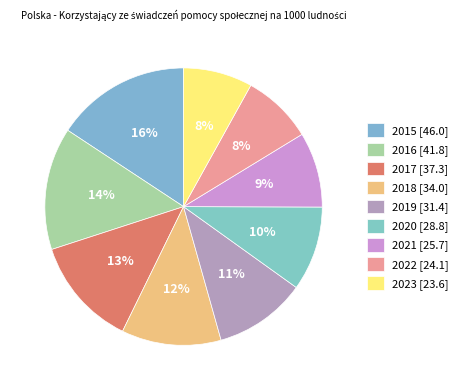

Count the number of slices in the pie.

9